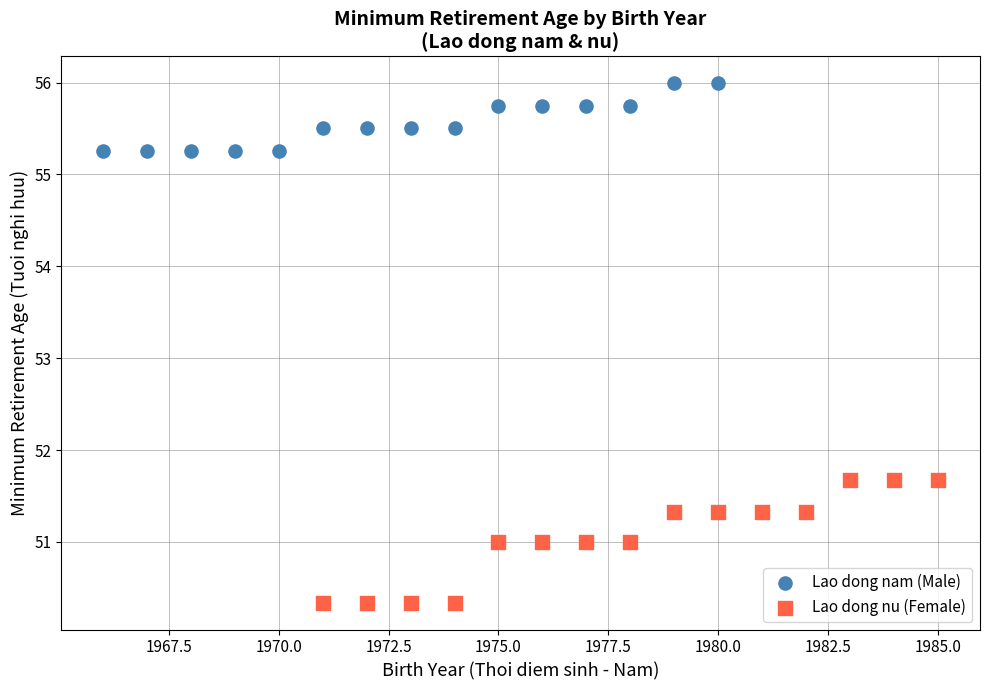

Which series has the largest Y range (max minus min)?

Lao dong nu (Female)